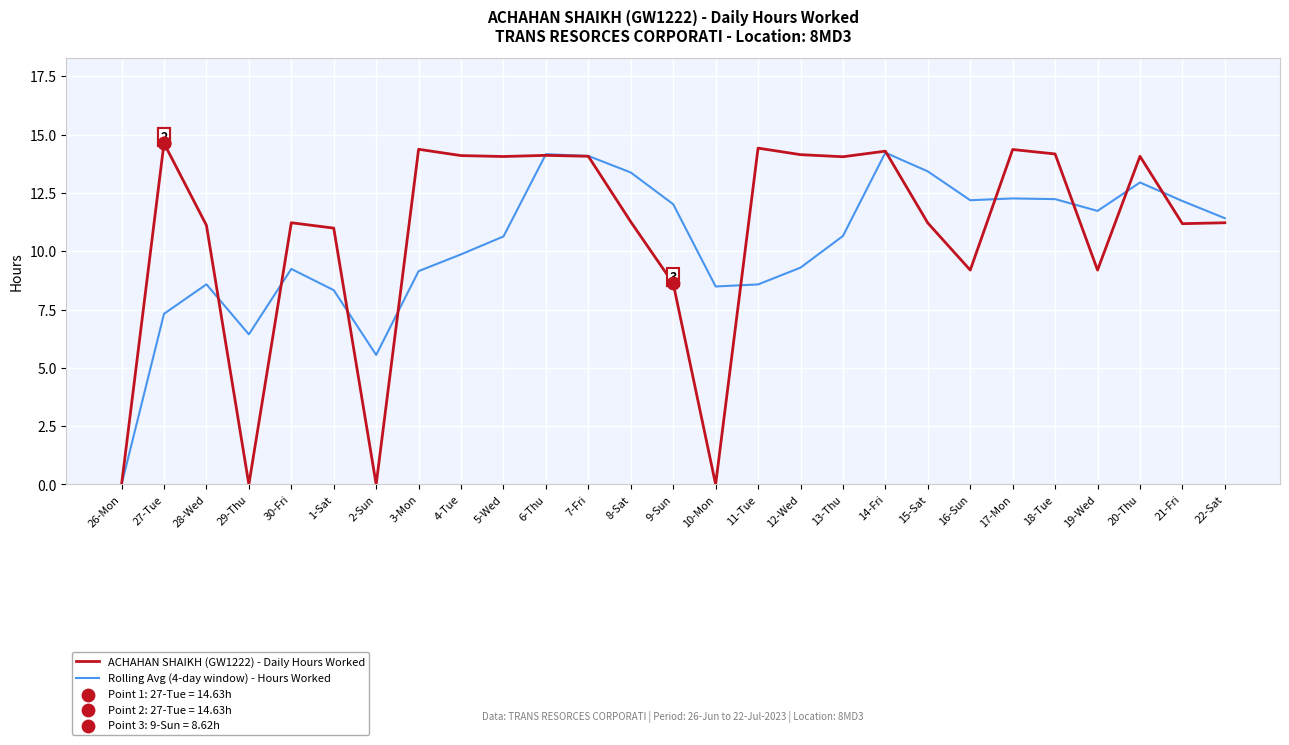

Which series has the largest total across all categories?

ACHAHAN SHAIKH (GW1222) - Daily Hours Worked